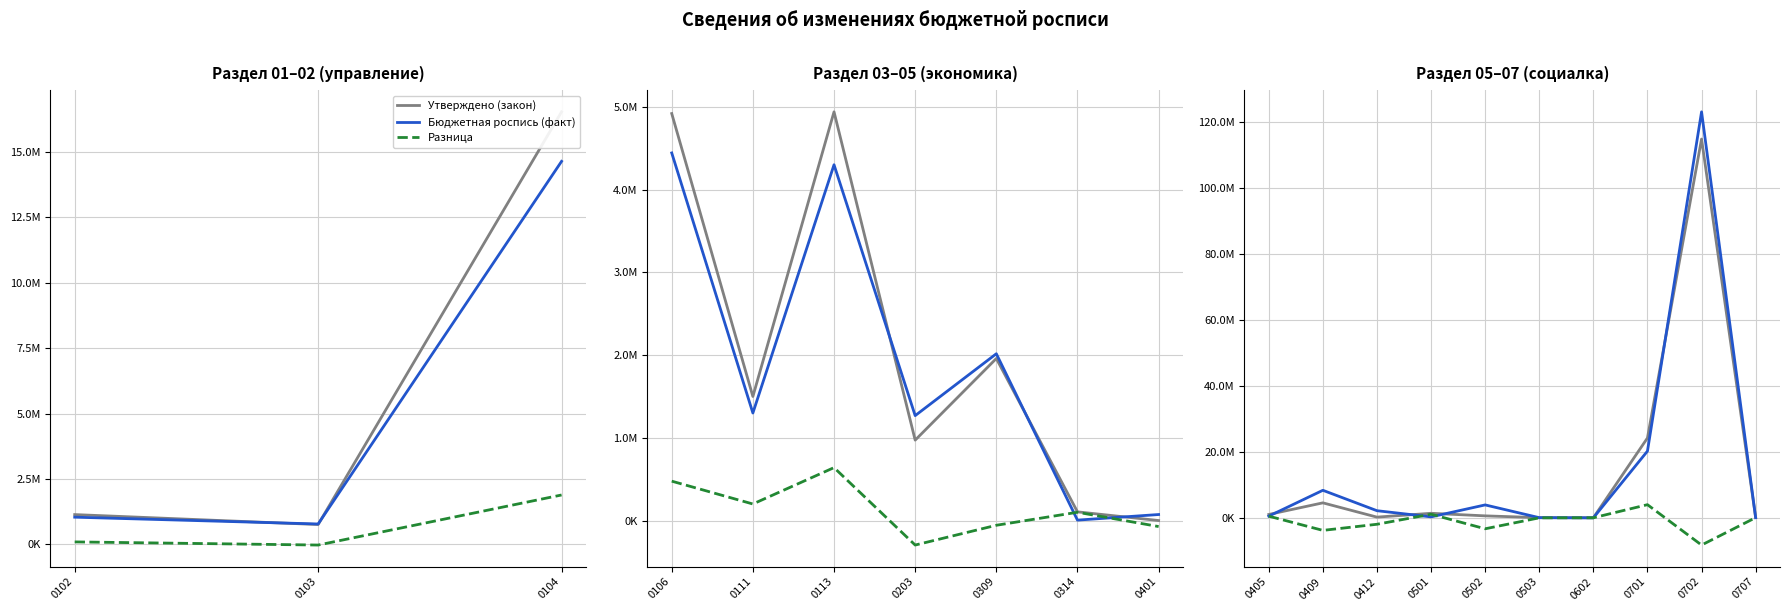

What is the total value across all series at 0501?

2760000.0